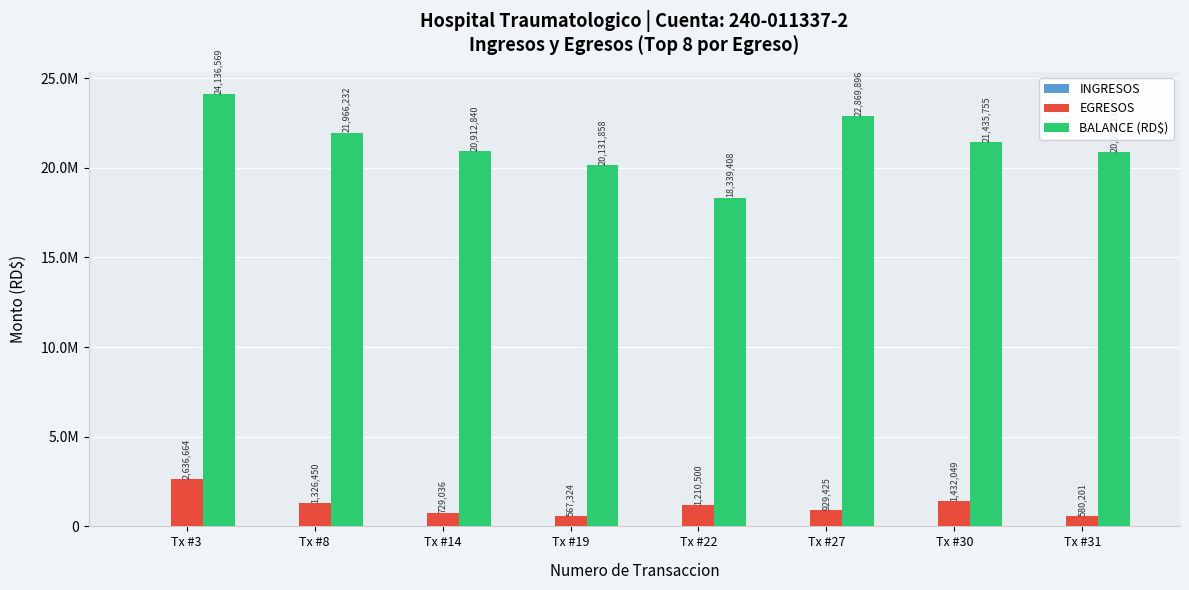

Which series has the largest range (max minus min)?

BALANCE (RD$)